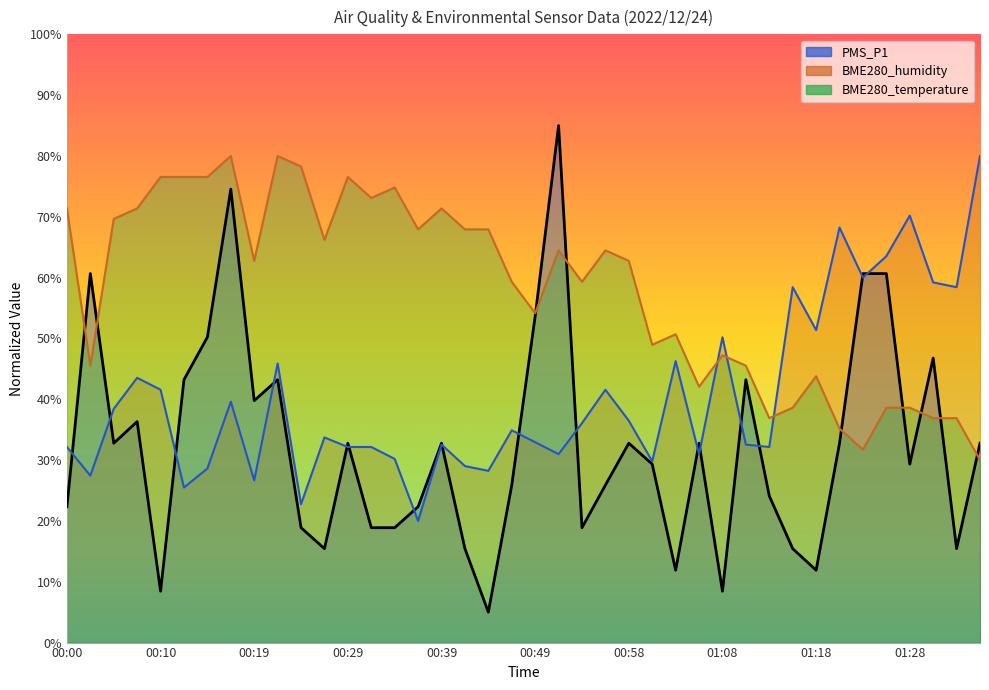

Is the value of BME280_humidity at 01:20 greater than the value of BME280_temperature at 01:08?

Yes